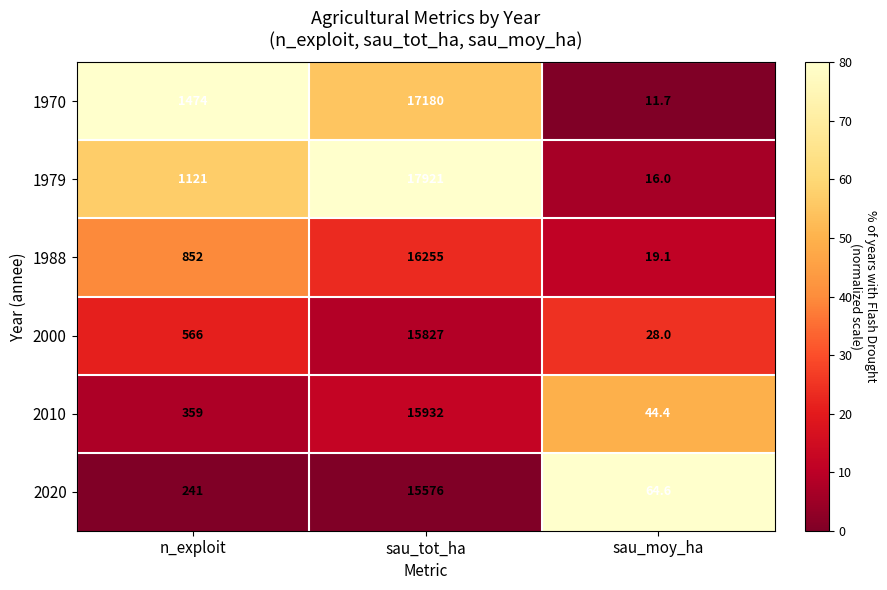

What is the greatest value displayed?

17921.0